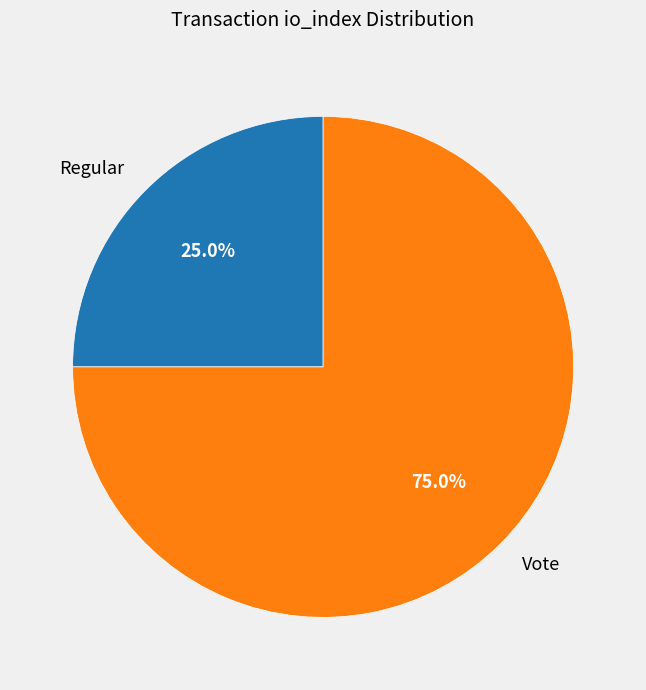

What is the ratio of the value at Vote to the value at Regular?

3.0